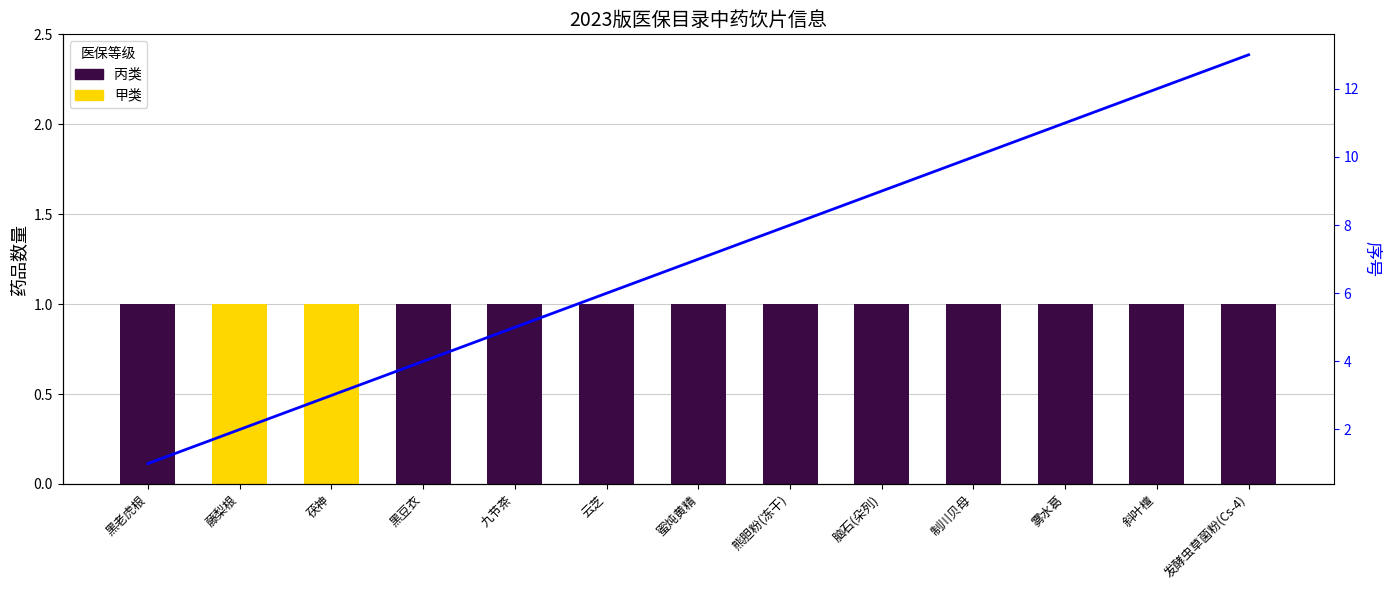

How many values are below 7?

6